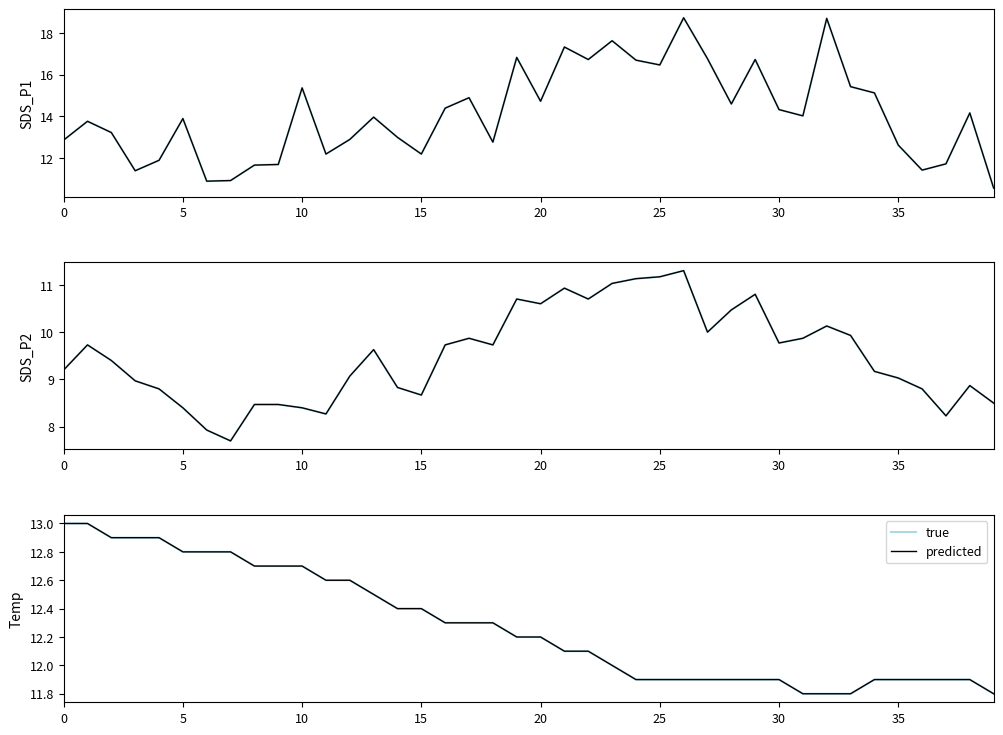

Rank the series by their maximum value, from highest to lowest.

SDS_P1, SDS_P1 (predicted), true, predicted, SDS_P2, SDS_P2 (predicted)